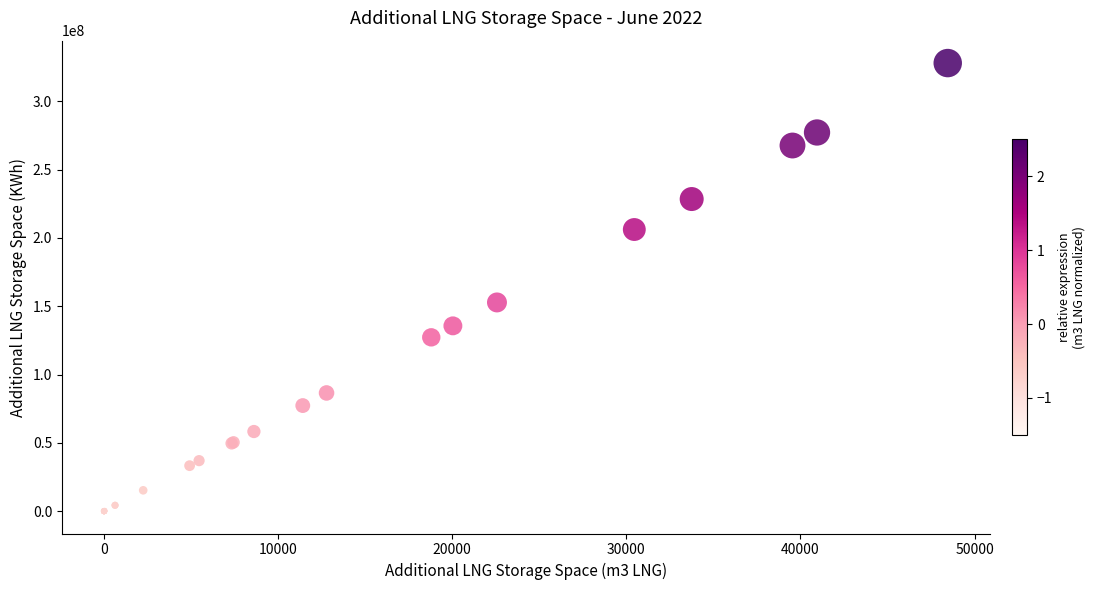

What Y value in the scatter plot is closest to 164035204?

152789963